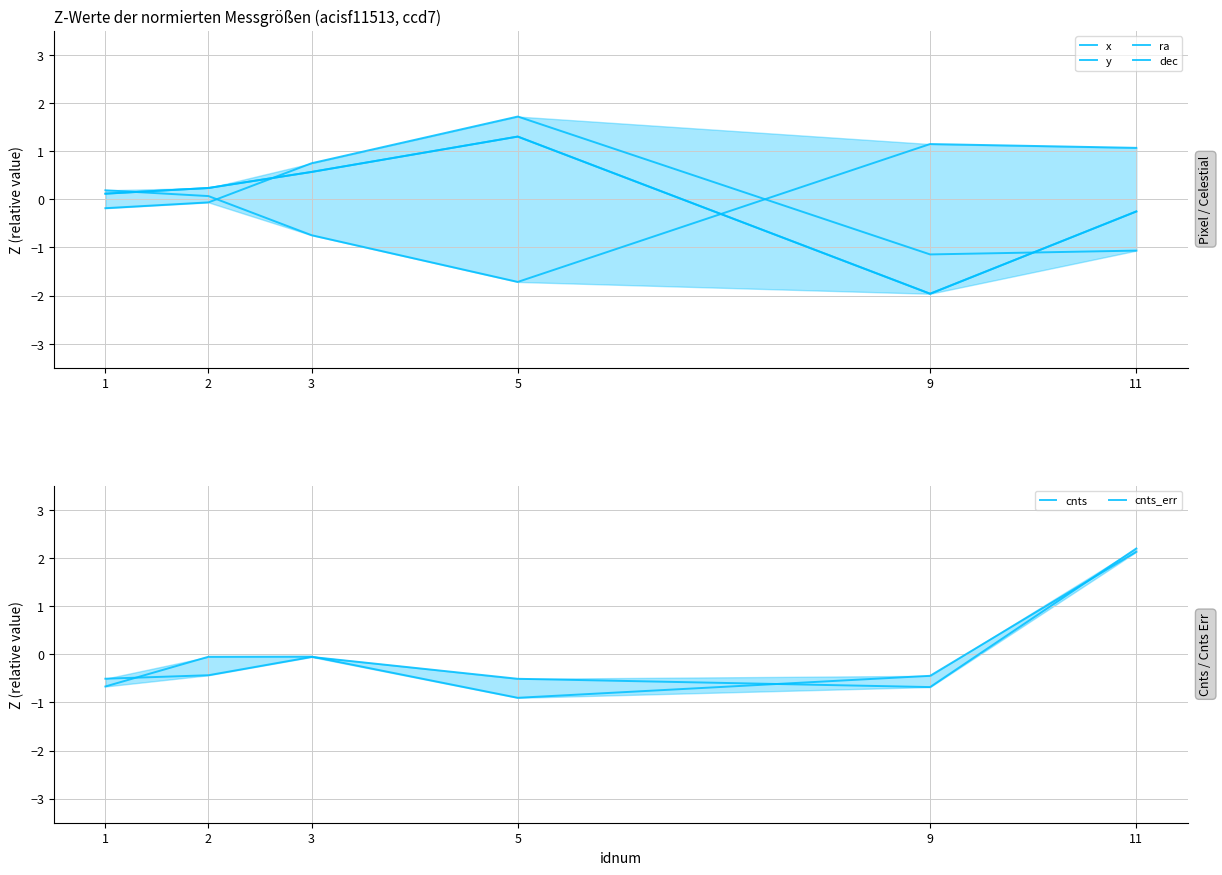

What is the greatest value displayed?

2.2